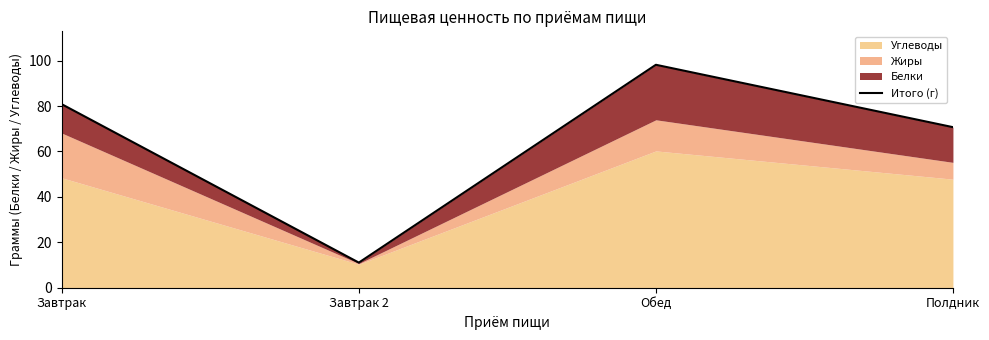

List the labels in order of value, smallest first.

Завтрак 2, Полдник, Завтрак, Обед